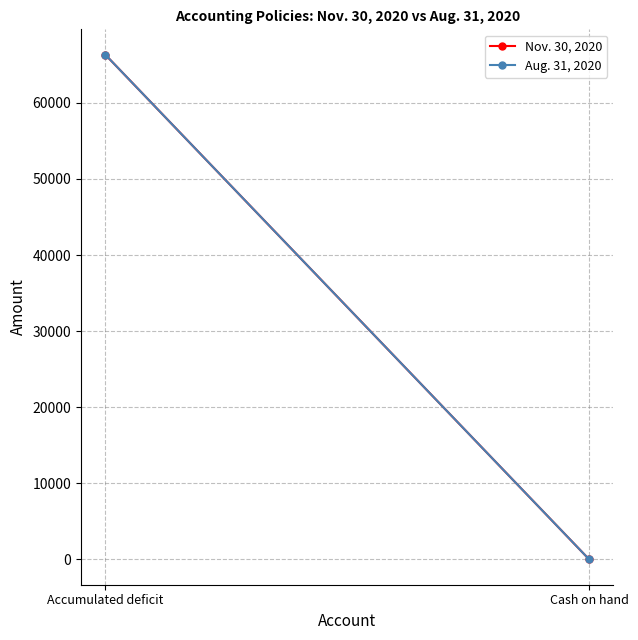

What is the maximum value shown in the chart?

66346